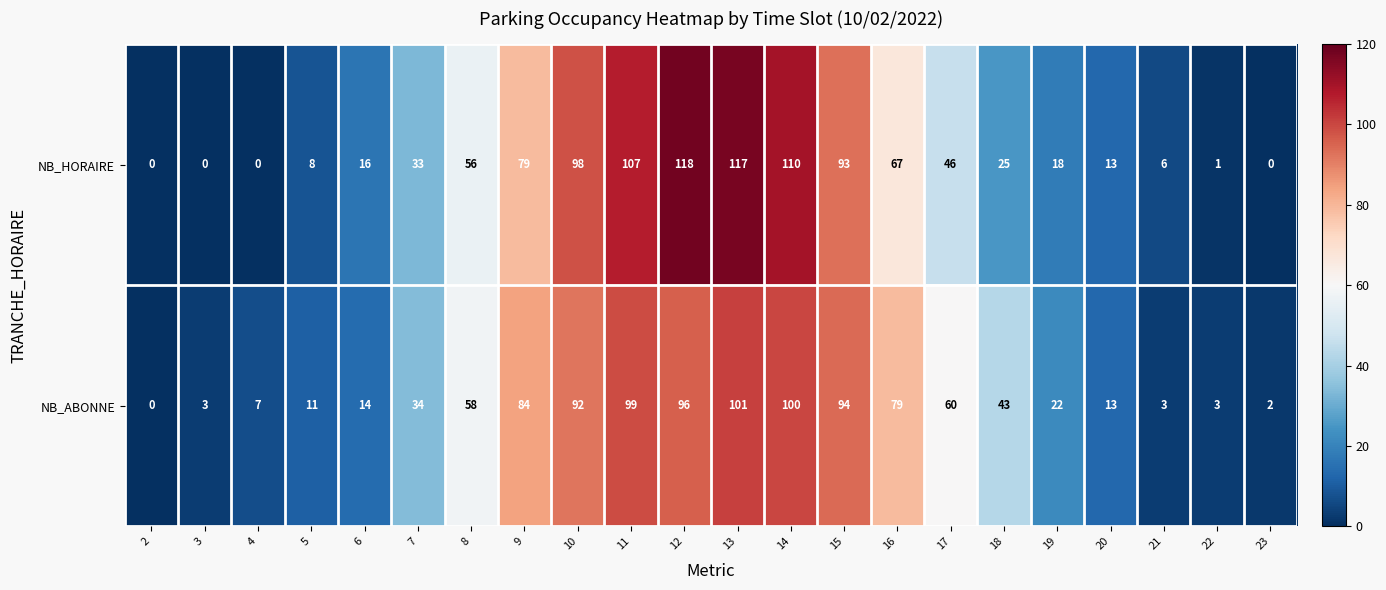

What is the greatest value displayed?

118